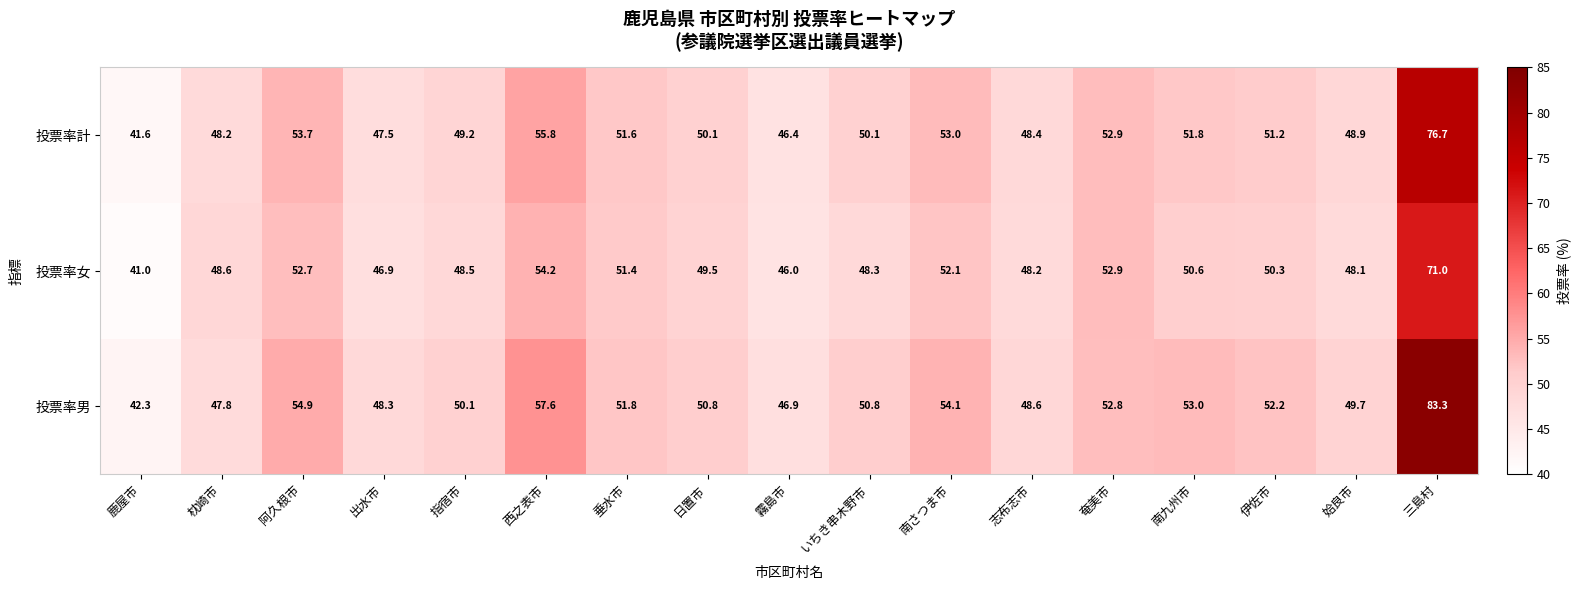

What is the sum of the 投票率男 values at 南九州市 and 伊佐市?

105.2